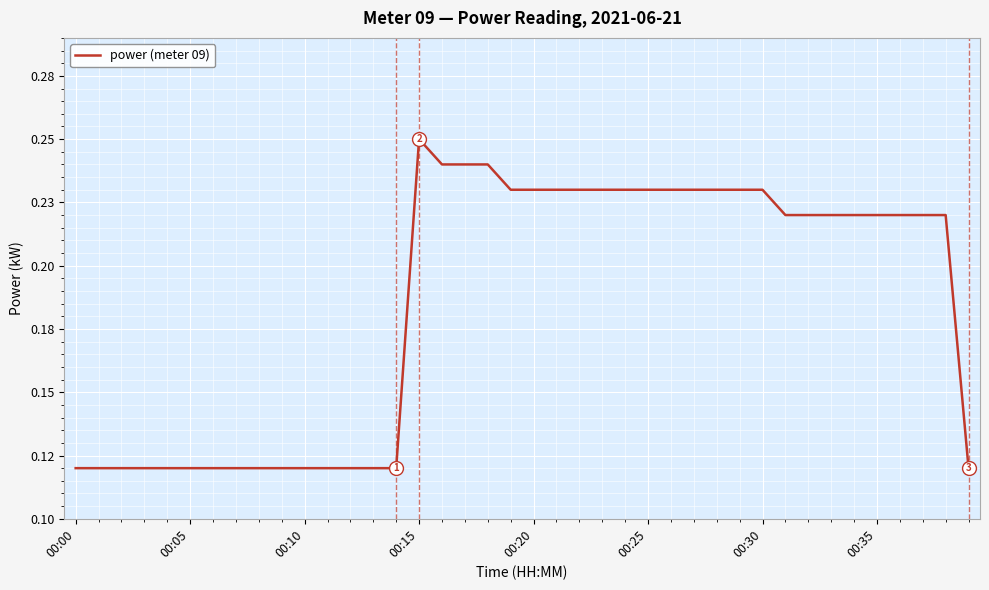

Does the chart display data point markers on the line(s)?

No